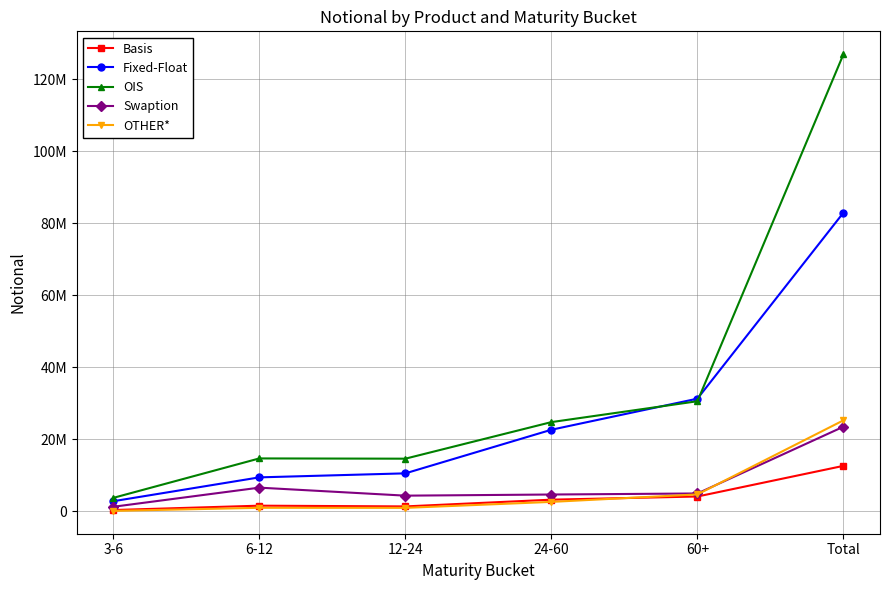

What are all the series names shown in the legend?

Basis, Fixed-Float, OIS, Swaption, OTHER*